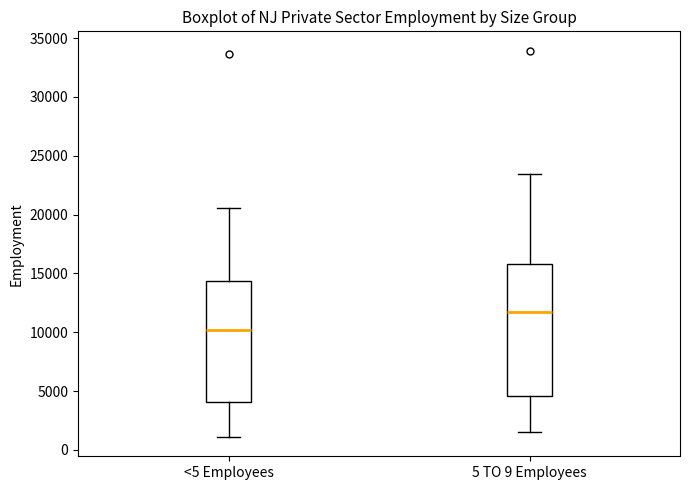

Where does the lower whisker of the box for <5 Employees end on the y-axis? The values are not printed on the chart, so give them approximately, as read against the axis.

1000